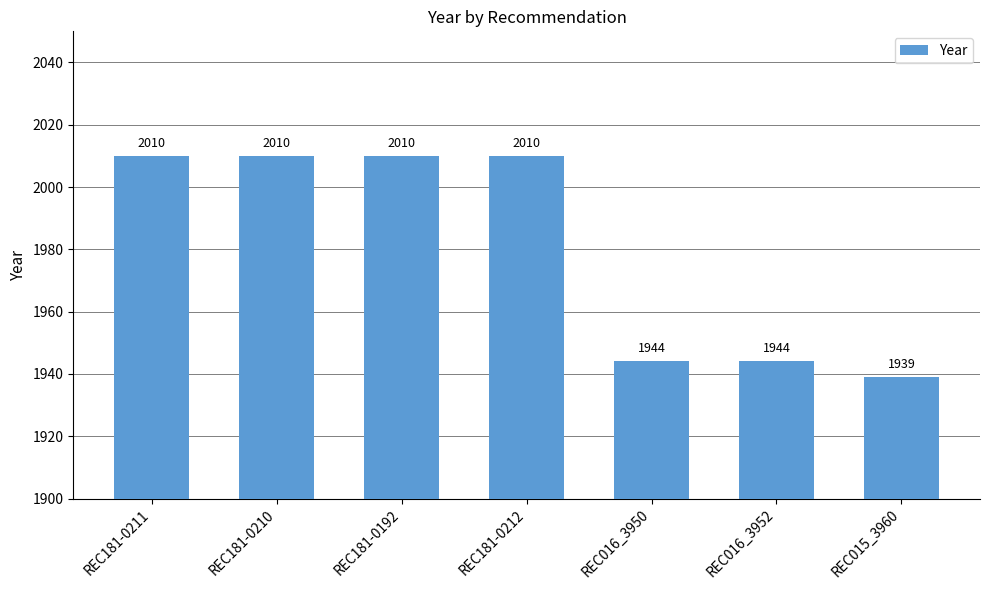

What is the difference between the values at REC015_3960 and REC016_3950?

5